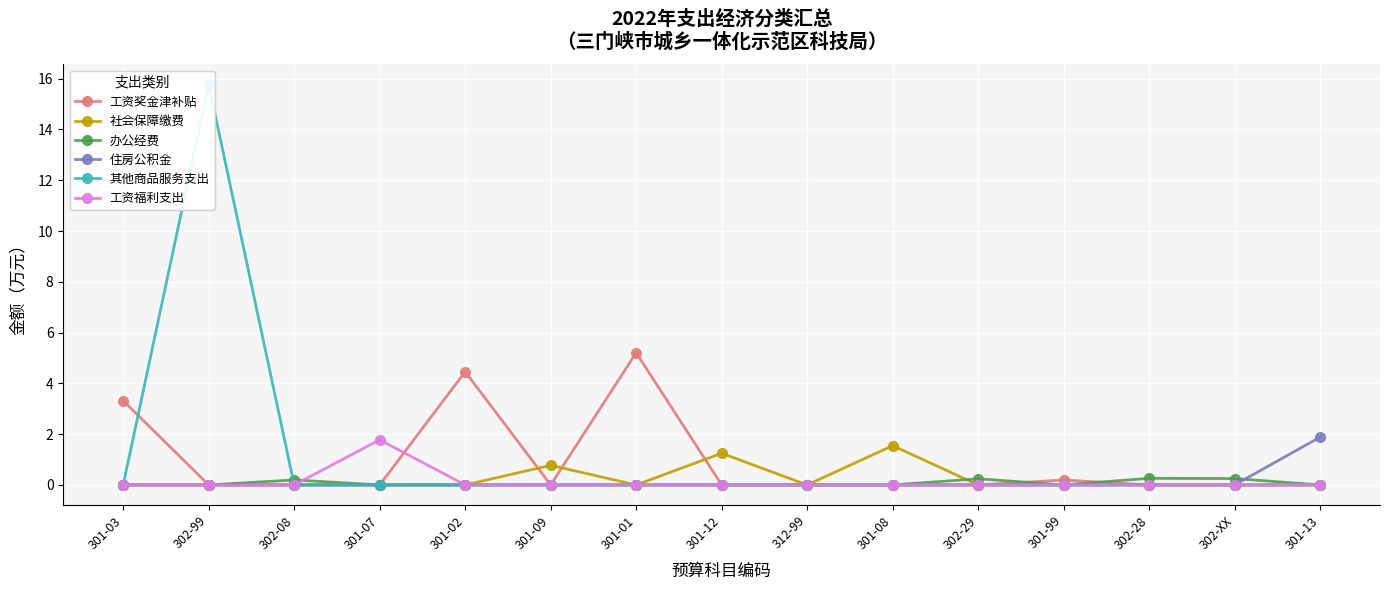

Reading left to right, extract all data points from this chart.

工资奖金津补贴: 3.3	0.0	0.0	0.0	4.5	0.0	5.2	0.0	0.0	0.0	0.0	0.2	0.0	0.0	0.0
社会保障缴费: 0.0	0.0	0.0	0.0	0.0	0.8	0.0	1.2	0.0	1.5	0.0	0.0	0.0	0.0	0.0
办公经费: 0.0	0.0	0.2	0.0	0.0	0.0	0.0	0.0	0.0	0.0	0.2	0.0	0.3	0.2	0.0
住房公积金: 0.0	0.0	0.0	0.0	0.0	0.0	0.0	0.0	0.0	0.0	0.0	0.0	0.0	0.0	1.9
其他商品服务支出: 0.0	15.8	0.0	0.0	0.0	0.0	0.0	0.0	0.0	0.0	0.0	0.0	0.0	0.0	0.0
工资福利支出: 0.0	0.0	0.0	1.8	0.0	0.0	0.0	0.0	0.0	0.0	0.0	0.0	0.0	0.0	0.0